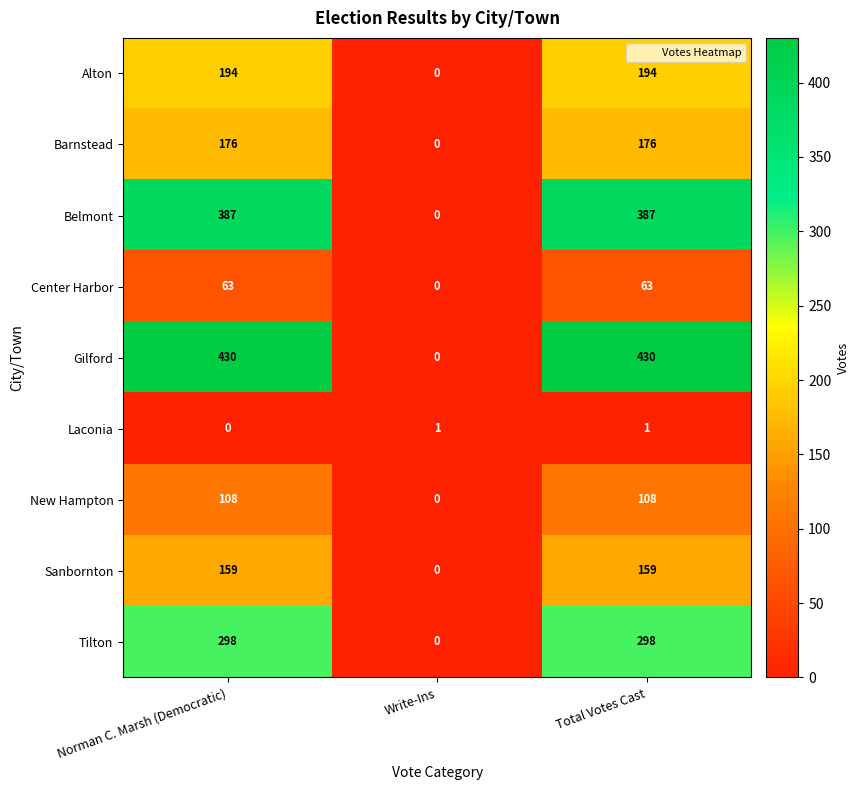

What is the average value of the Center Harbor series?

42